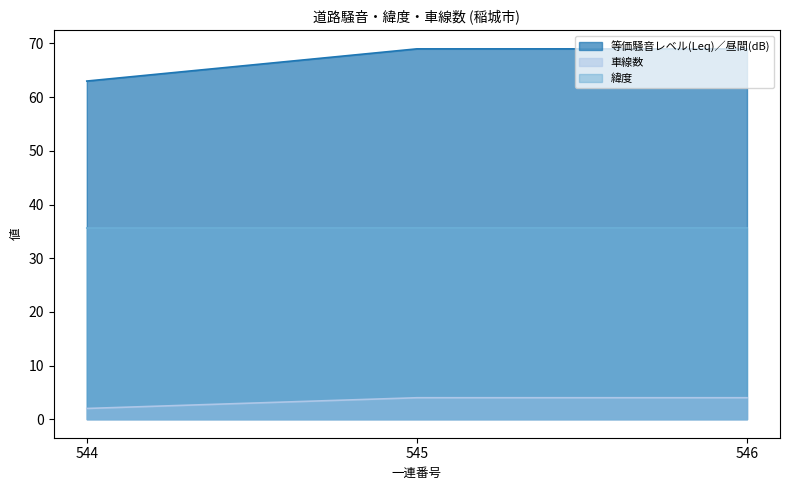

Where is 車線数 nearest to the value 3?

544